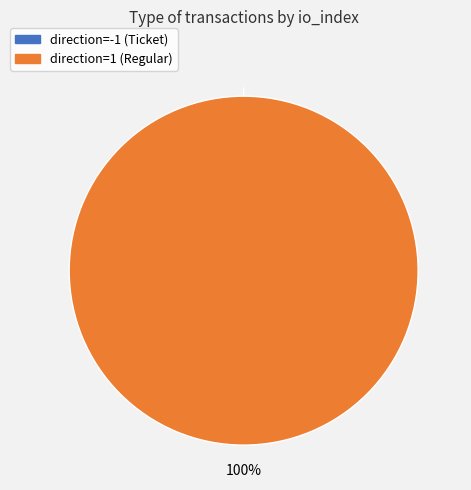

What is the largest slice in the pie chart?

direction=1 (Regular)